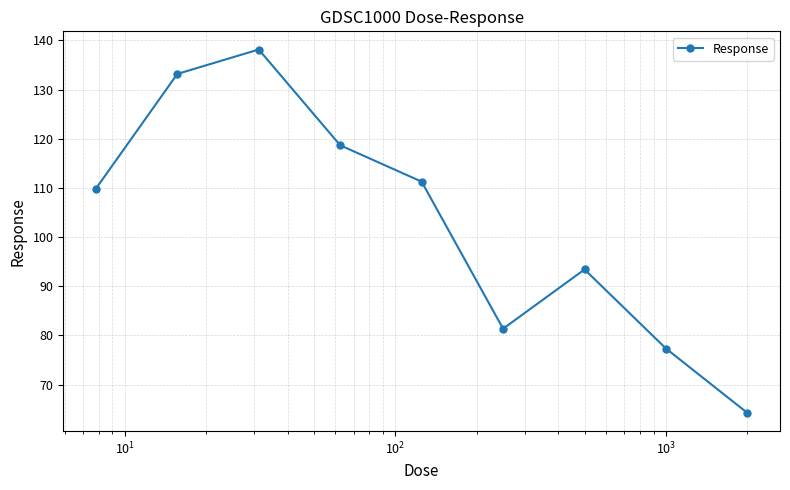

How many data points are less than 109?

4